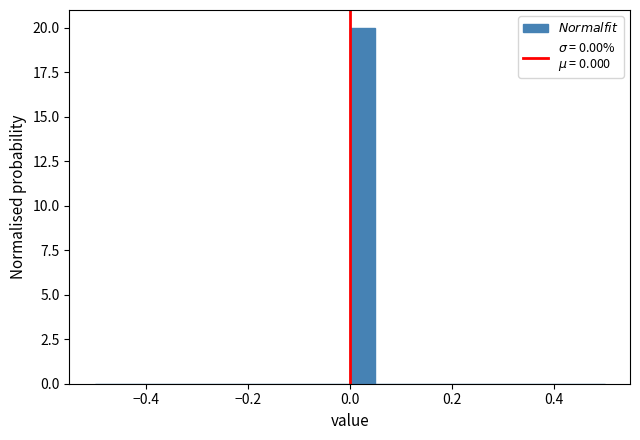

Read against the x-axis, roughly where is the centre of the tallest bar?

0.02